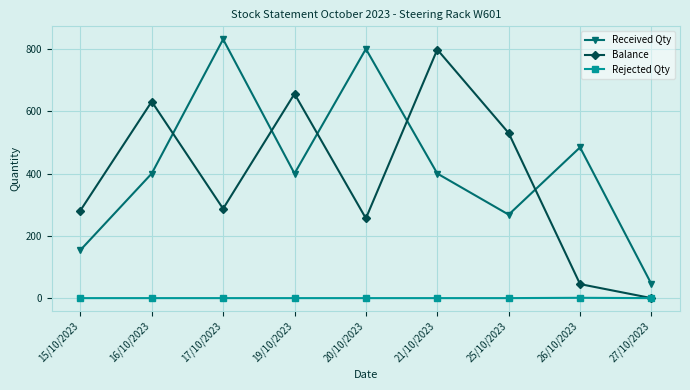

How many data points does each series have?

9